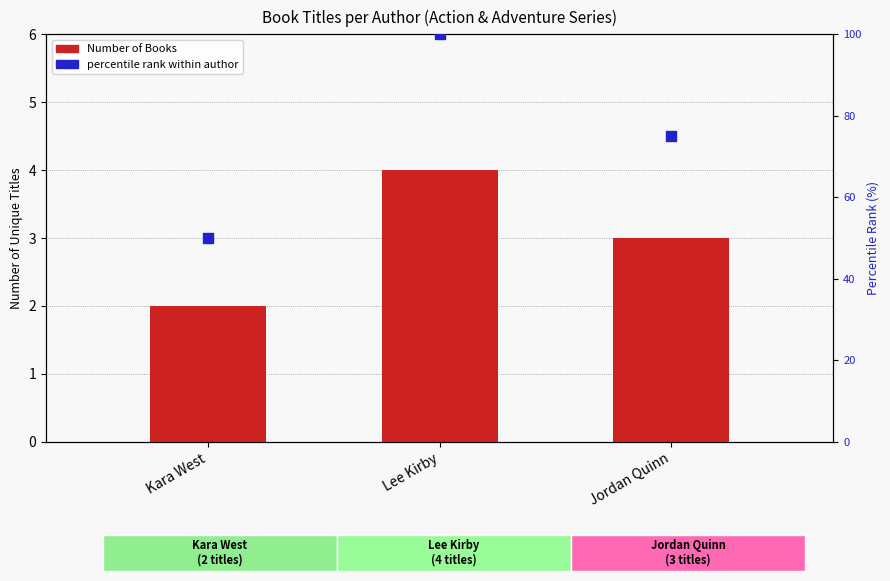

Which series contains the lowest Y value?

Number of Books